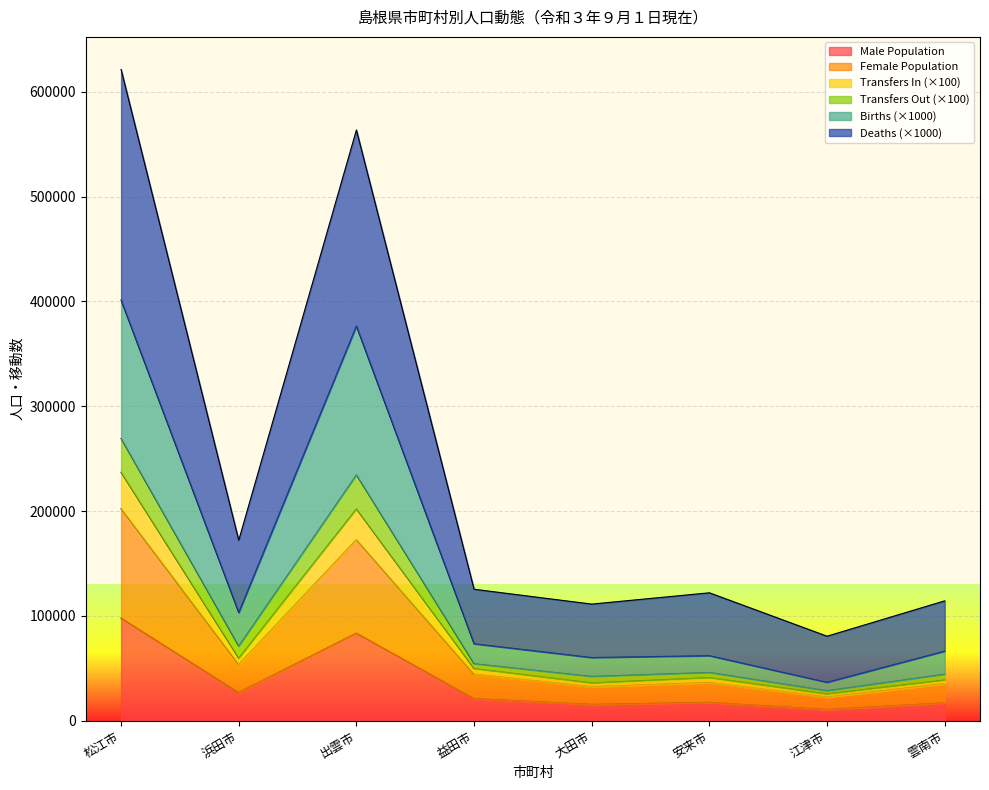

How many interior local peaks does the Deaths series have?

2